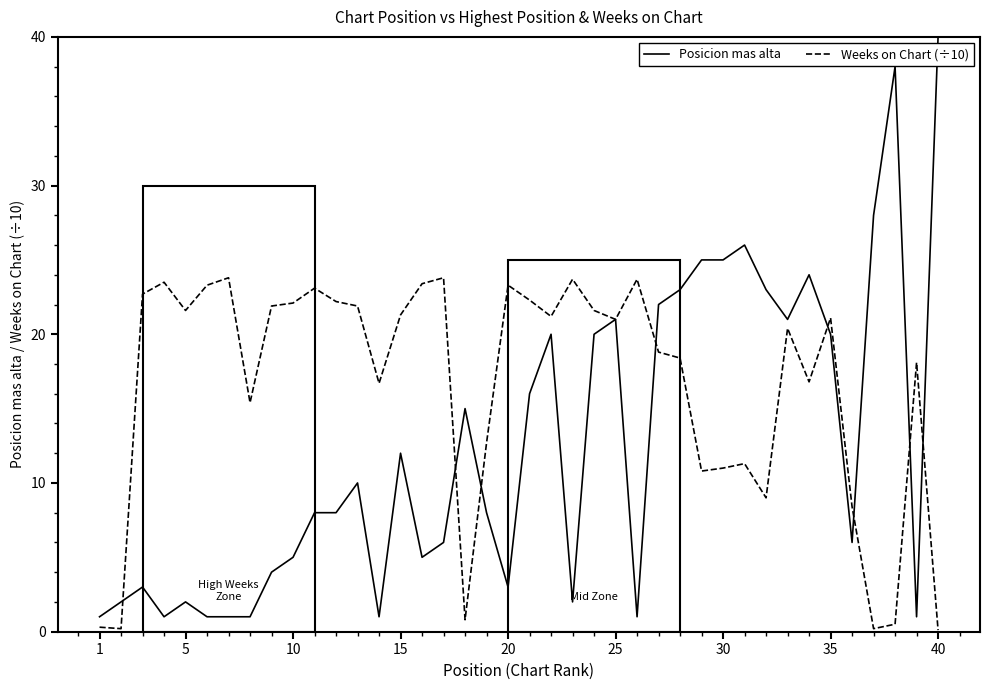

Rank the series by their average value, from highest to lowest.

Weeks on Chart (÷10), Posicion mas alta